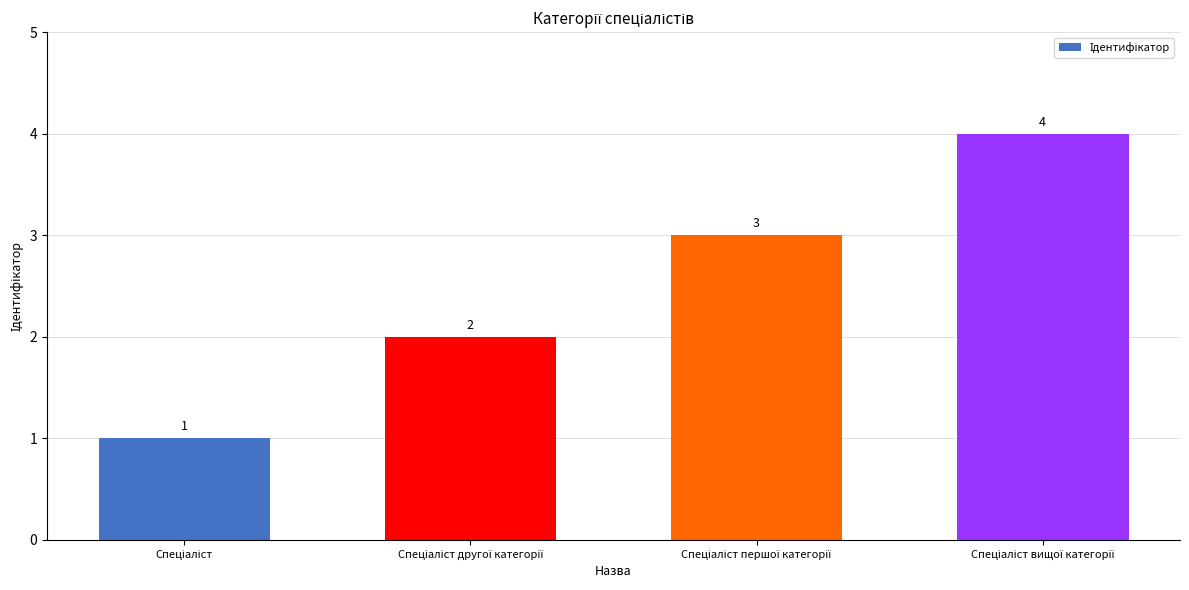

How many values are between 2 and 4?

3